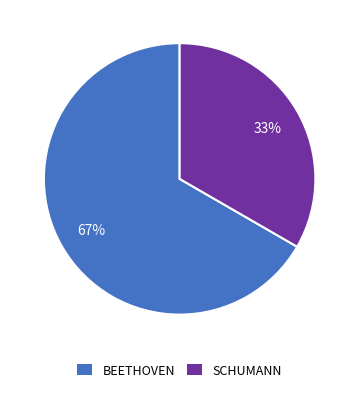

The BEETHOVEN slice represents 73% of the pie. True or false?

False